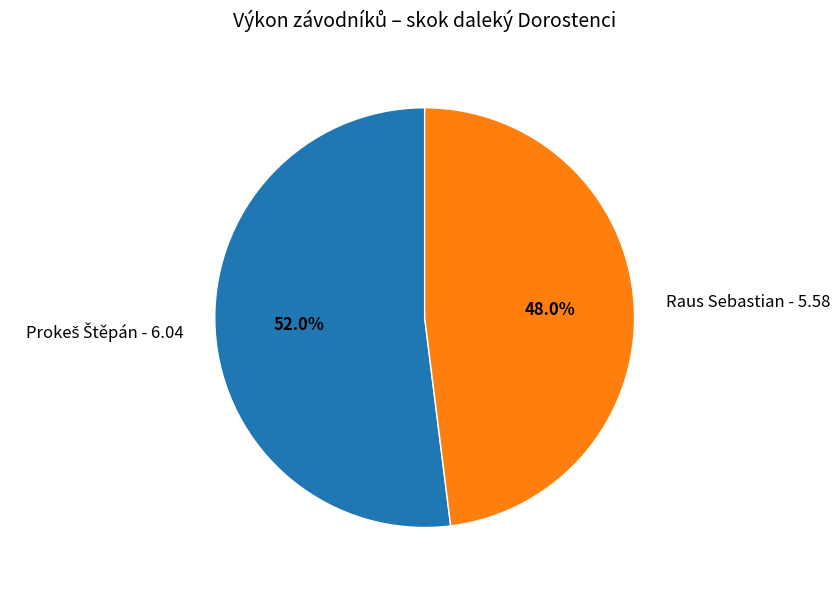

Is Raus Sebastian the majority of the pie?

No